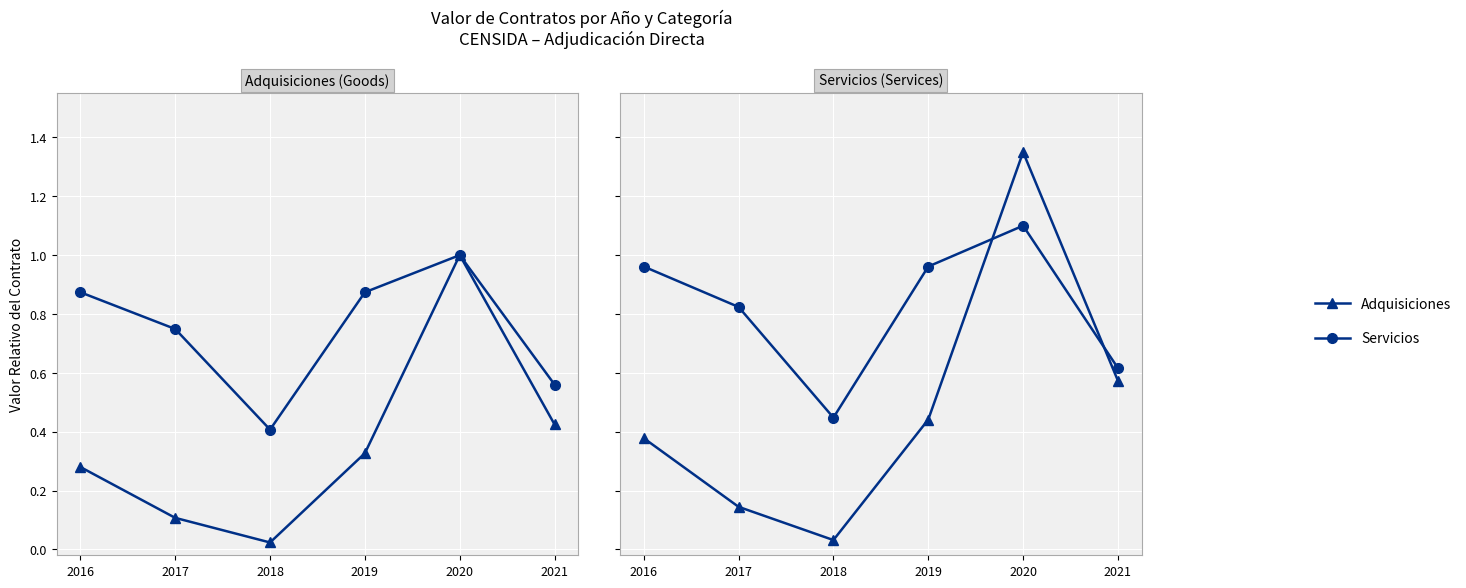

What value does the Servicios series have at 2019?

1.0